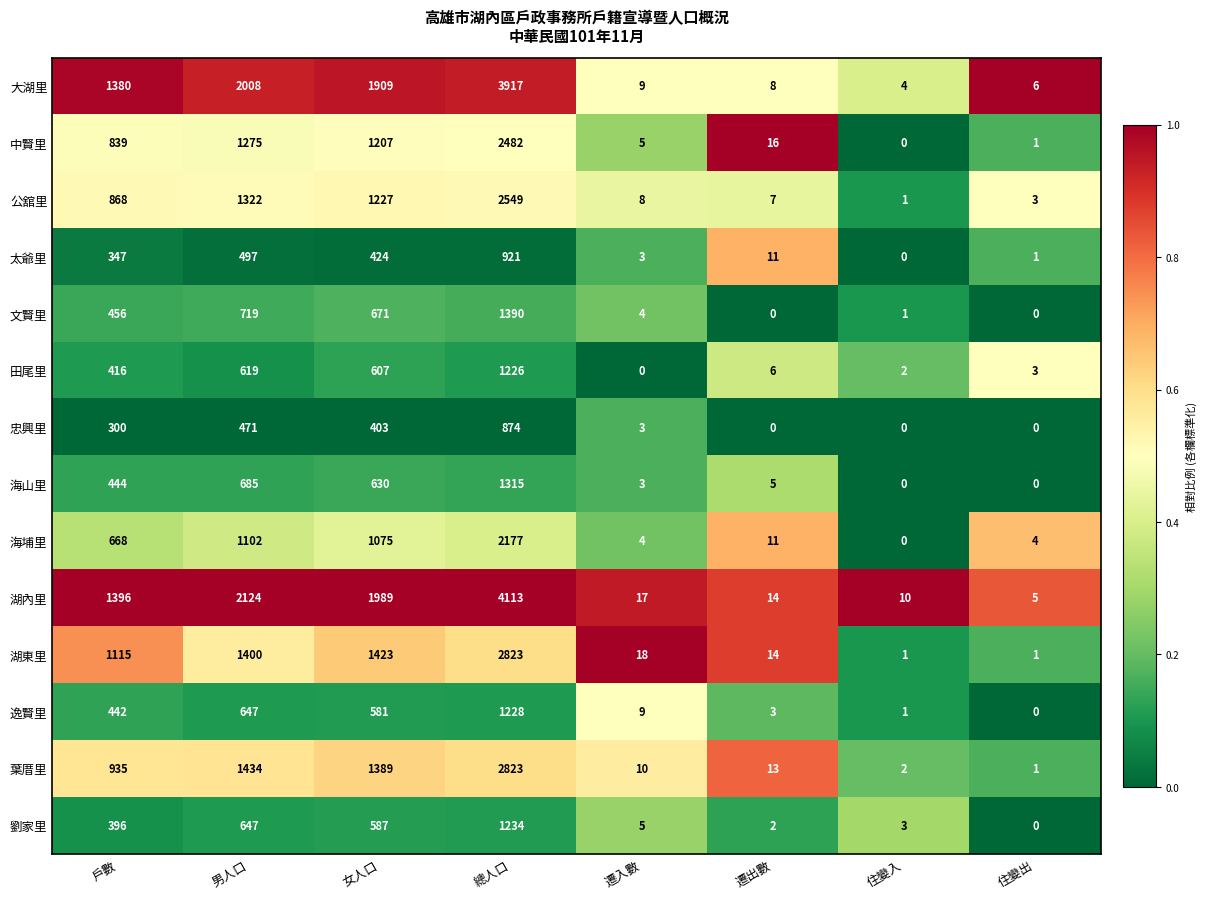

Which series has the widest spread of values?

湖內里